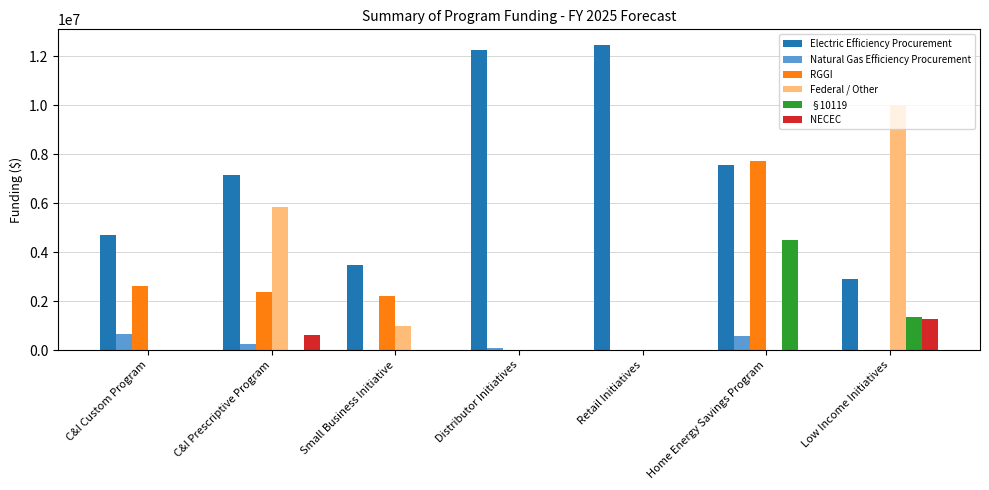

Is the value of Electric Efficiency Procurement at Home Energy Savings Program greater than the value of Federal / Other at Home Energy Savings Program?

Yes